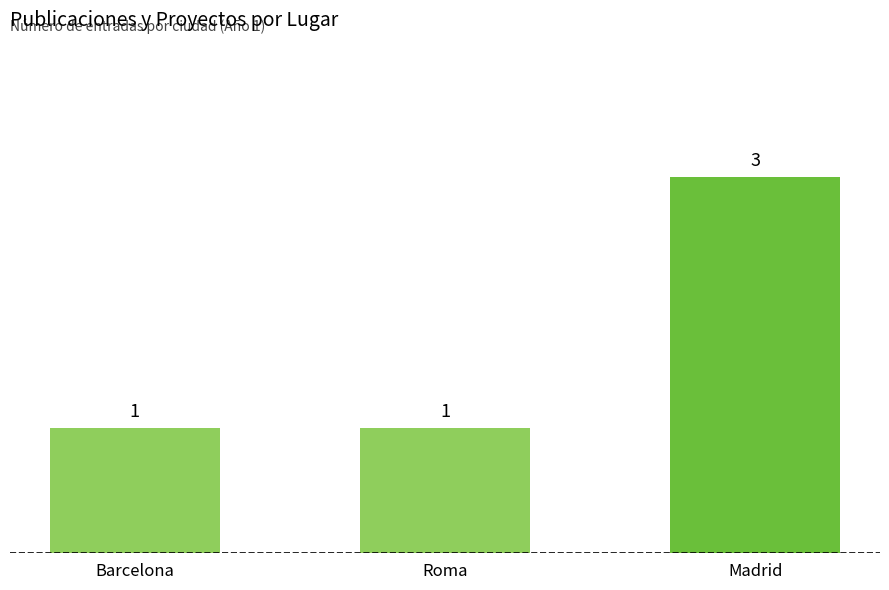

What is the ratio of the value at Barcelona to the value at Madrid?

0.3